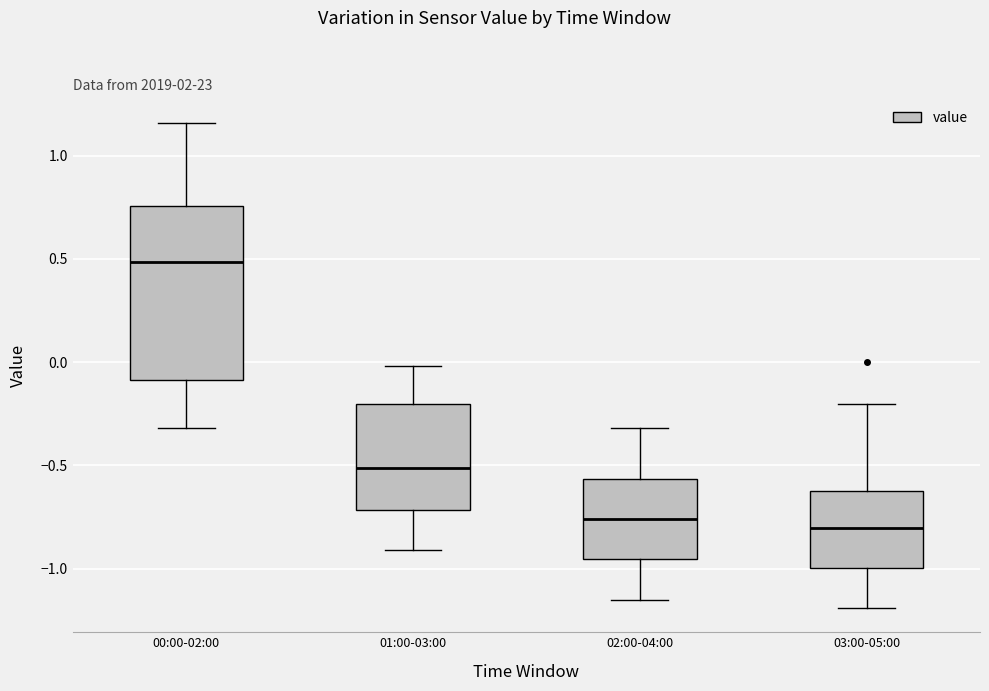

Which box has the highest median line?

00:00-02:00